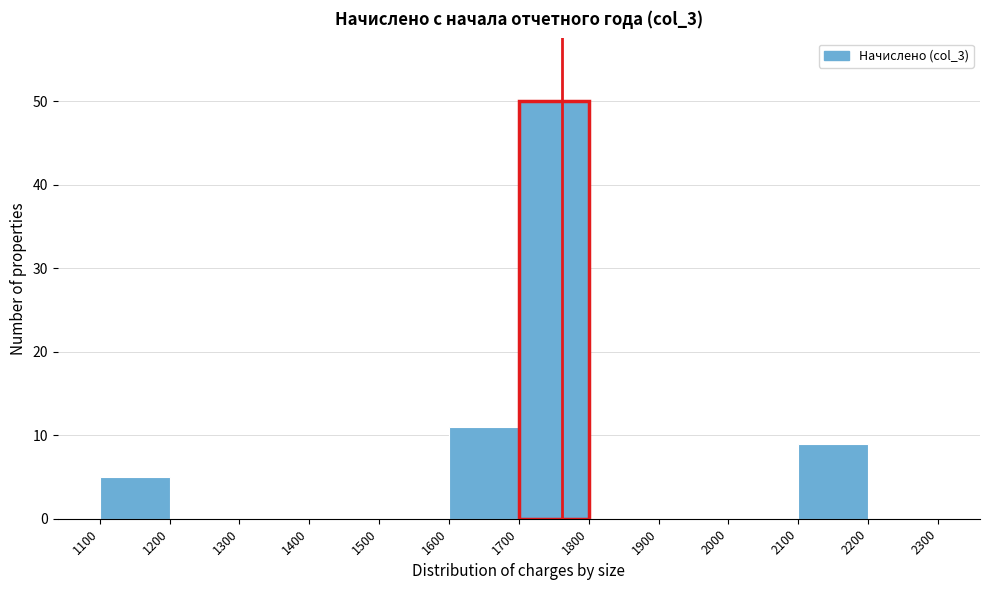

Which range on the x-axis has the tallest bar?

1700 to 1800